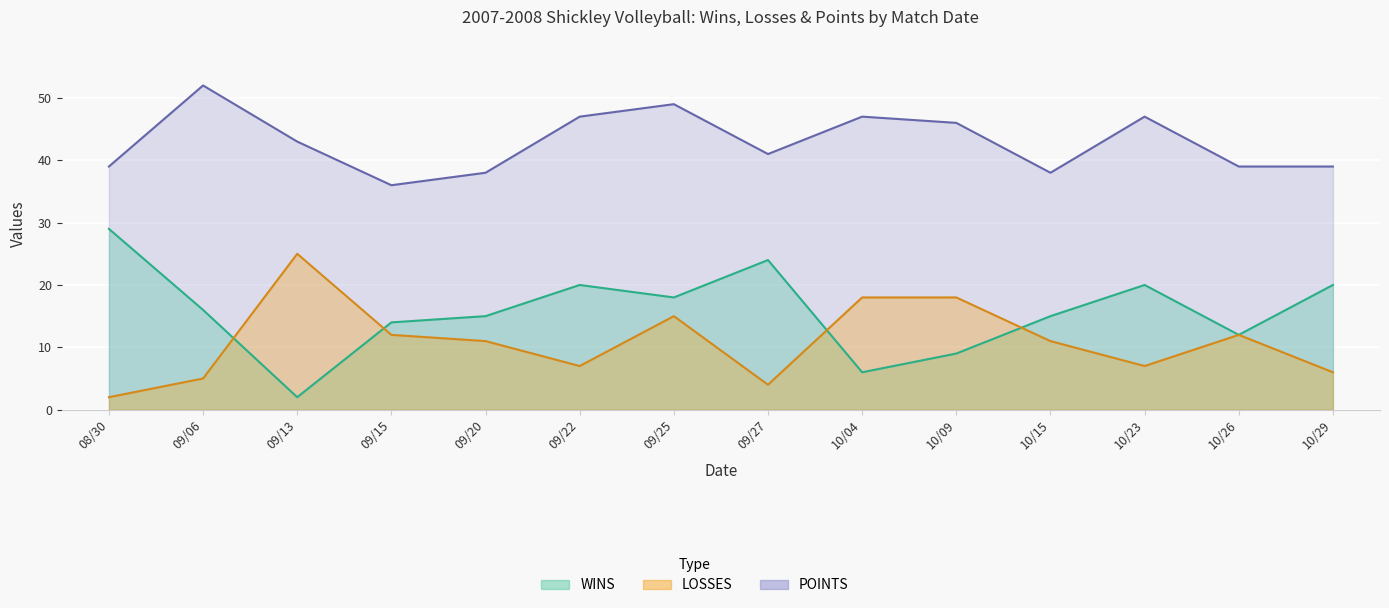

True or false: LOSSES and POINTS cross at least once.

False